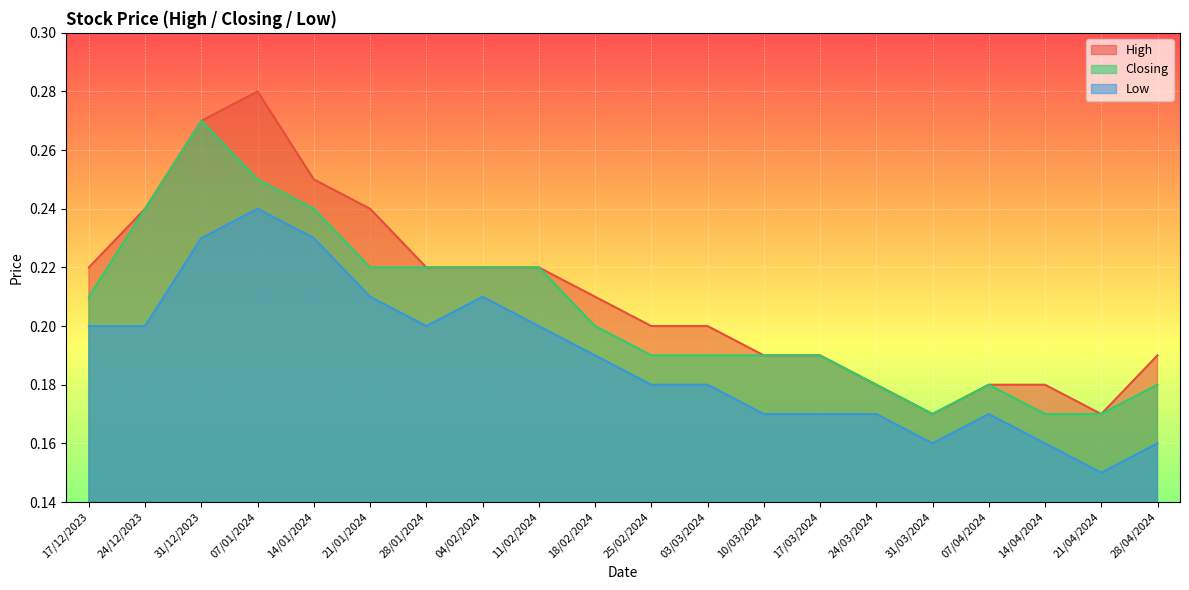

How many interior local peaks does the High series have?

1